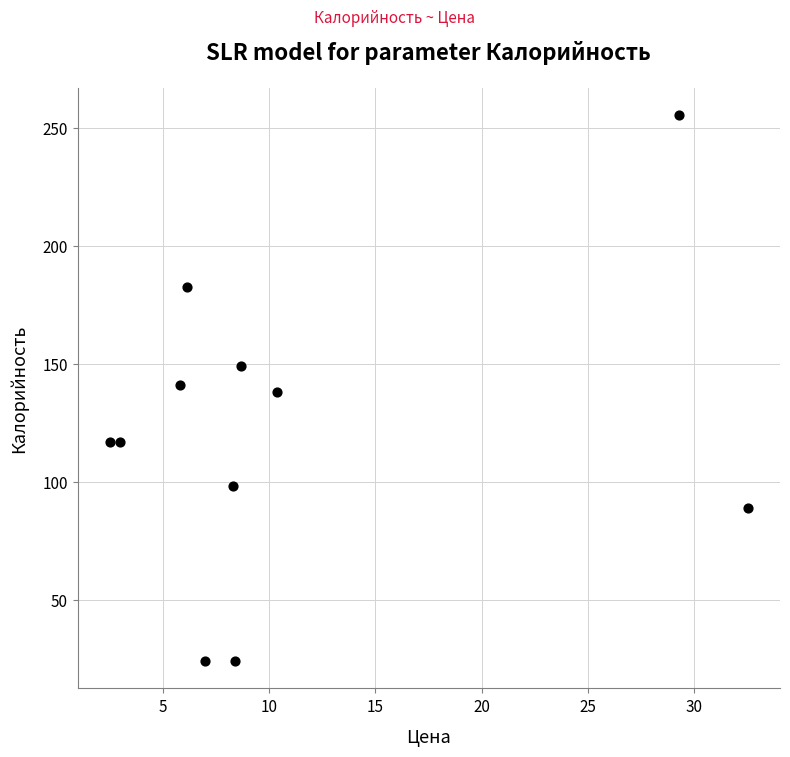

What is the average Y value?

121.4